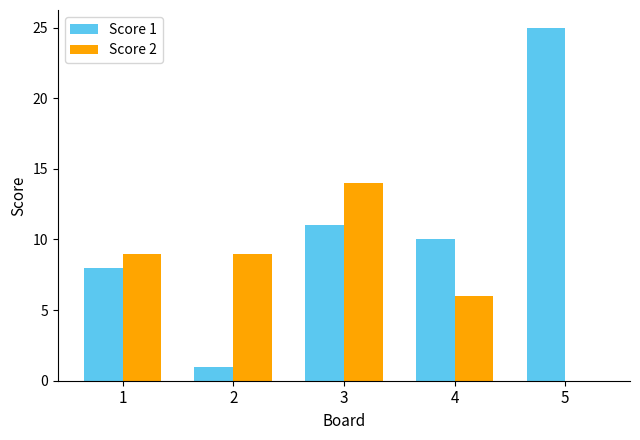

Is it true that Score 2 equals 4 at 4?

False